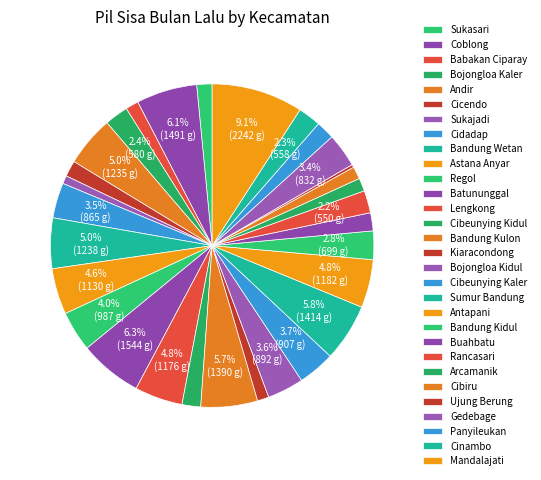

Rank the categories by value from highest to lowest.

Mandalajati, Batununggal, Coblong, Sumur Bandung, Bandung Kulon, Bandung Wetan, Andir, Antapani, Lengkong, Astana Anyar, Regol, Cibeunying Kaler, Bojongloa Kidul, Cidadap, Gedebage, Bandung Kidul, Bojongloa Kaler, Cinambo, Rancasari, Cibeunying Kidul, Panyileukan, Buahbatu, Cicendo, Sukasari, Arcamanik, Babakan Ciparay, Cibiru, Kiaracondong, Sukajadi, Ujung Berung